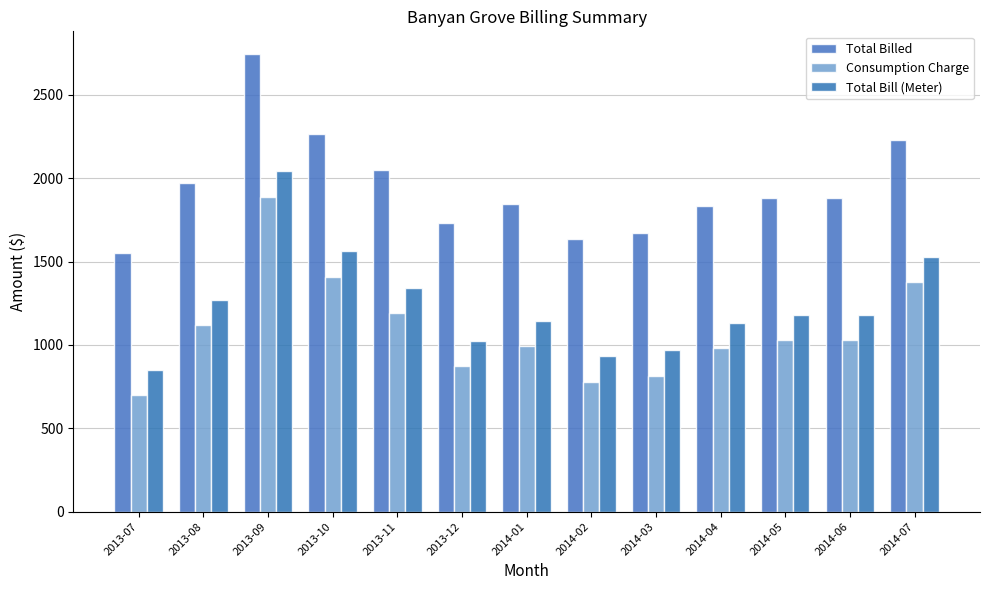

Reading left to right, transcribe all the data shown in this chart.

Total Billed: 2013-07=1554.1	2013-08=1972.2	2013-09=2744.8	2013-10=2264.5	2013-11=2047.8	2013-12=1729.1	2014-01=1846.0	2014-02=1634.9	2014-03=1671.5	2014-04=1834.8	2014-05=1883.1	2014-06=1882.6	2014-07=2232.5
Consumption Charge: 2013-07=699.2	2013-08=1117.3	2013-09=1889.9	2013-10=1409.6	2013-11=1192.9	2013-12=874.2	2014-01=991.1	2014-02=780.0	2014-03=816.6	2014-04=980.0	2014-05=1028.2	2014-06=1027.8	2014-07=1377.6
Total Bill (Meter): 2013-07=850.6	2013-08=1268.7	2013-09=2041.3	2013-10=1561.0	2013-11=1344.3	2013-12=1025.6	2014-01=1142.5	2014-02=931.4	2014-03=968.0	2014-04=1131.4	2014-05=1179.6	2014-06=1179.2	2014-07=1529.0